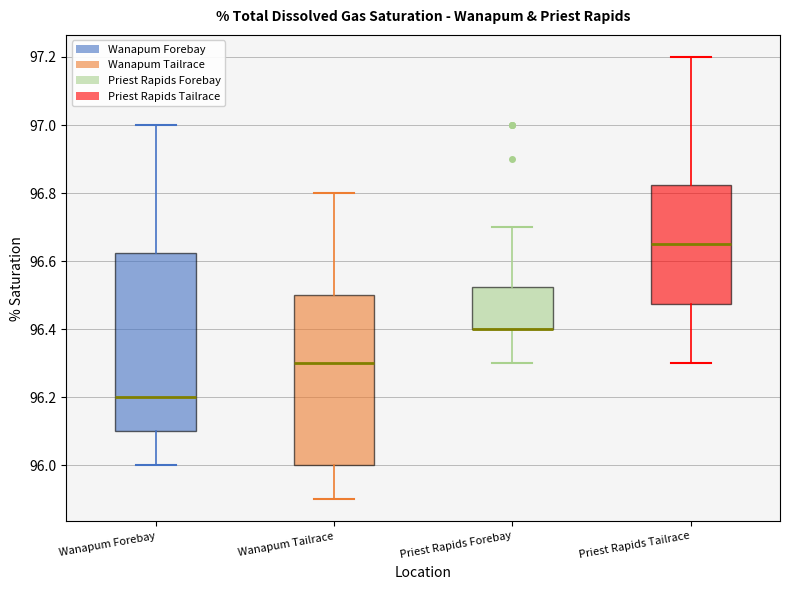

Where does the lower whisker of the box for Wanapum Forebay end on the y-axis? The values are not printed on the chart, so give them approximately, as read against the axis.

96.00